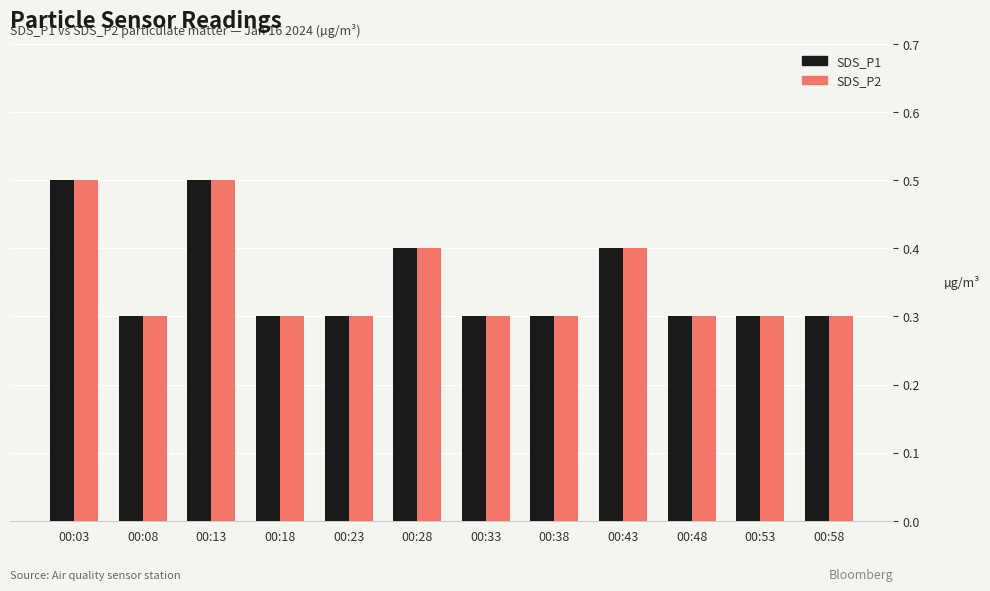

What is the difference between the second highest and minimum values in the SDS_P1 series?

0.2